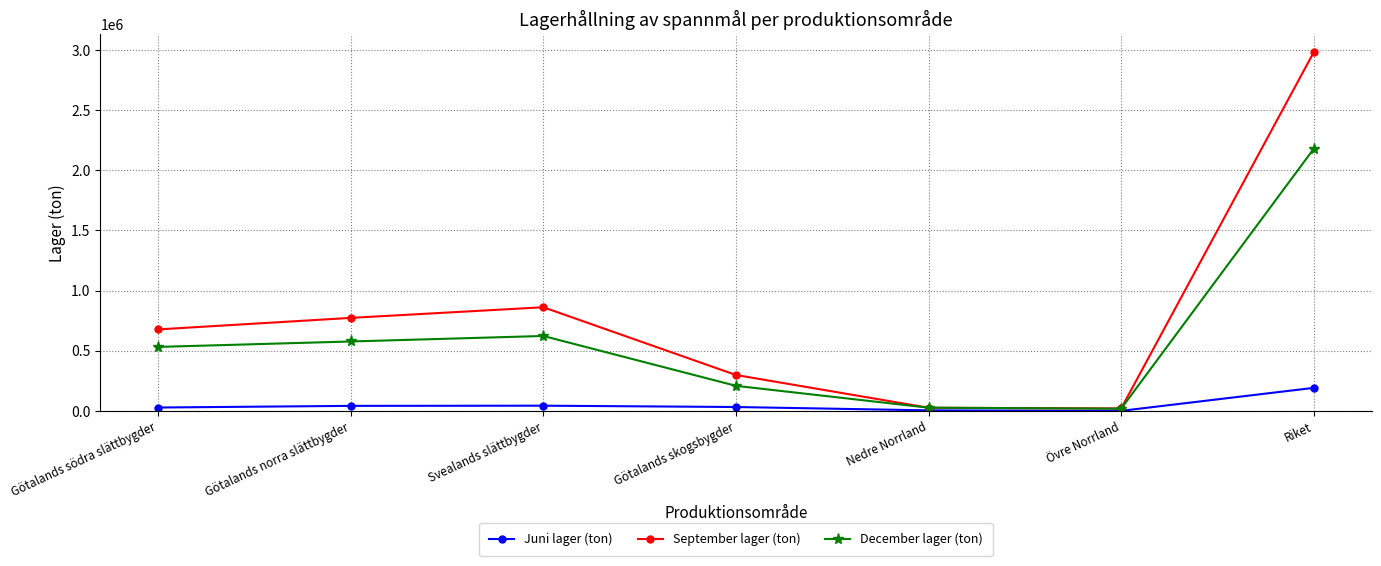

What position from the right is Nedre Norrland?

3